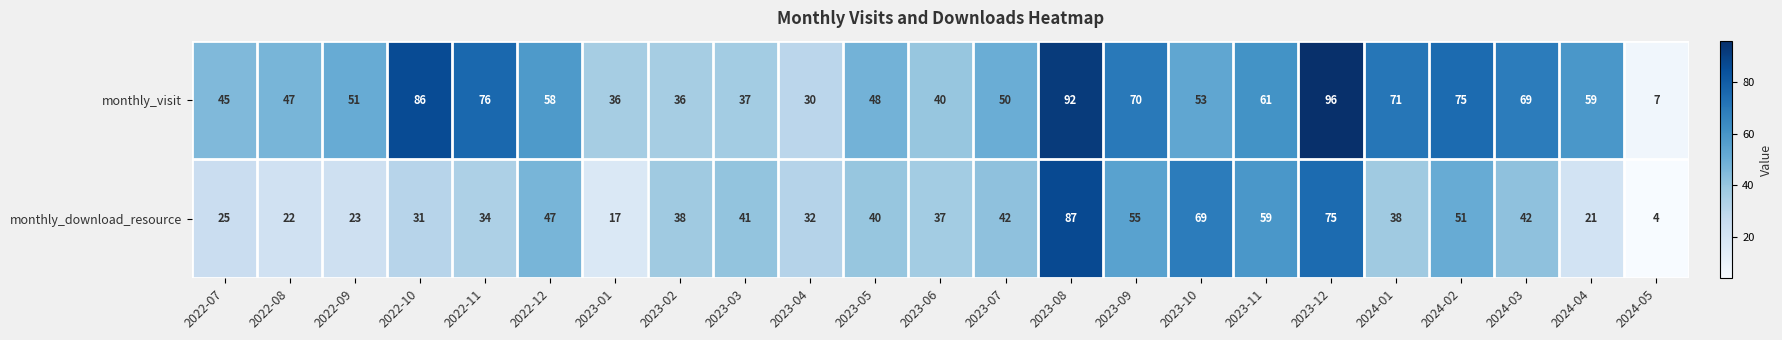

What is the average value of the monthly_visit series?

56